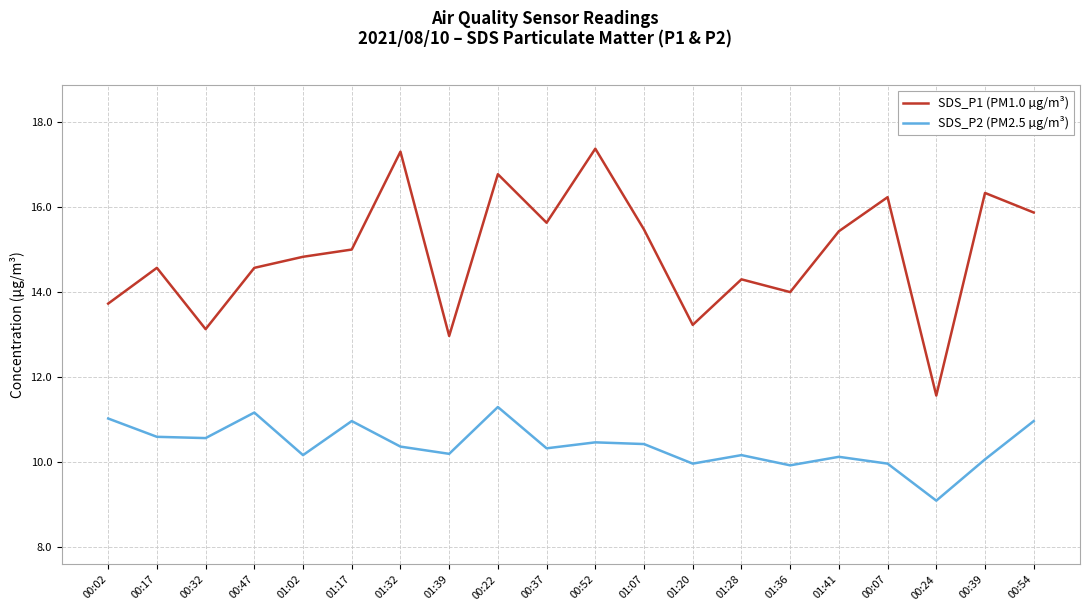

What is the difference between the highest and lowest values at 01:07?

5.0